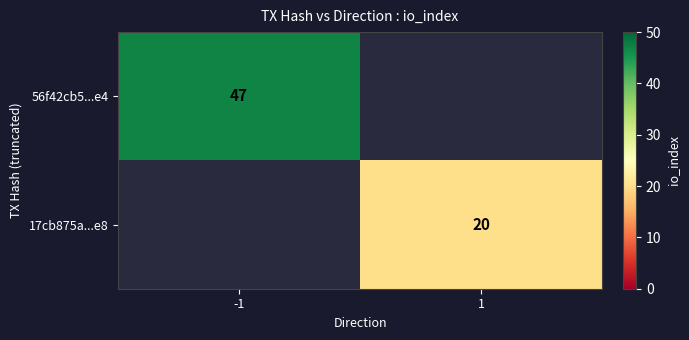

Is it true that 17cb875a...e8 equals 7 at 1?

False